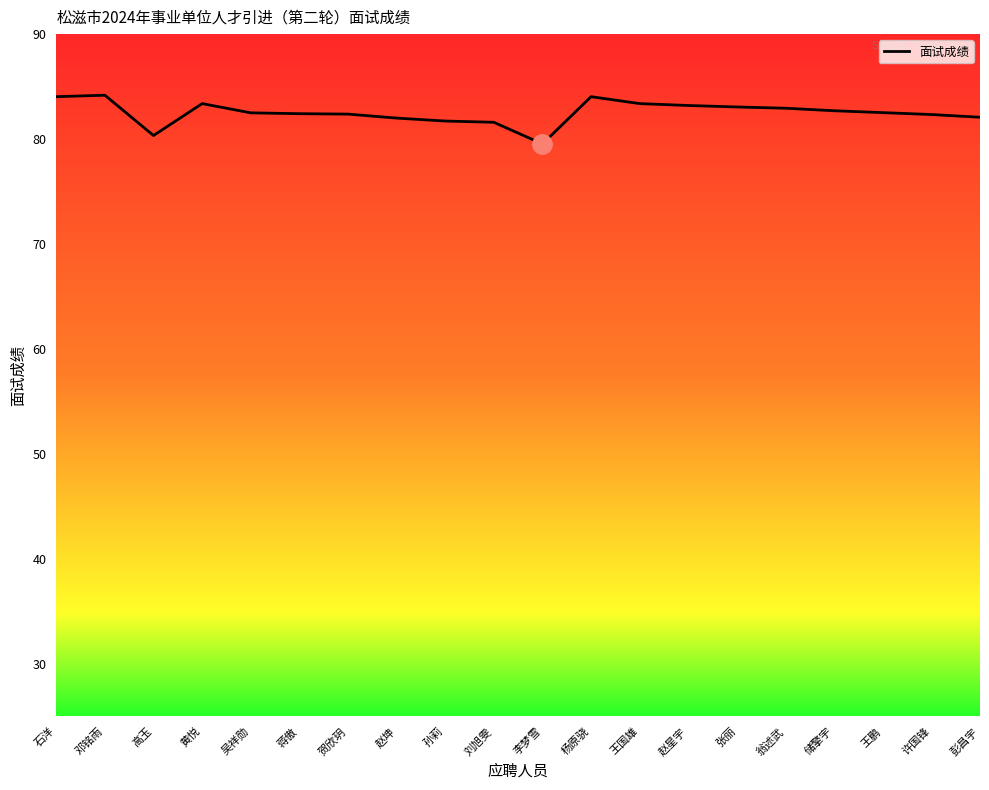

What is the greatest value displayed?

84.2